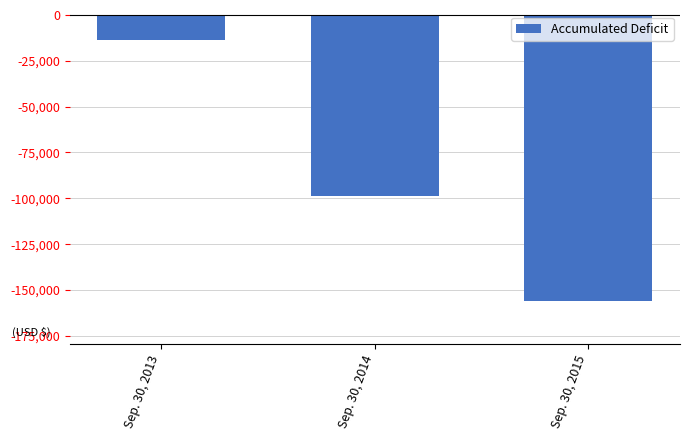

Rank the categories by value from lowest to highest.

Sep. 30, 2015, Sep. 30, 2014, Sep. 30, 2013